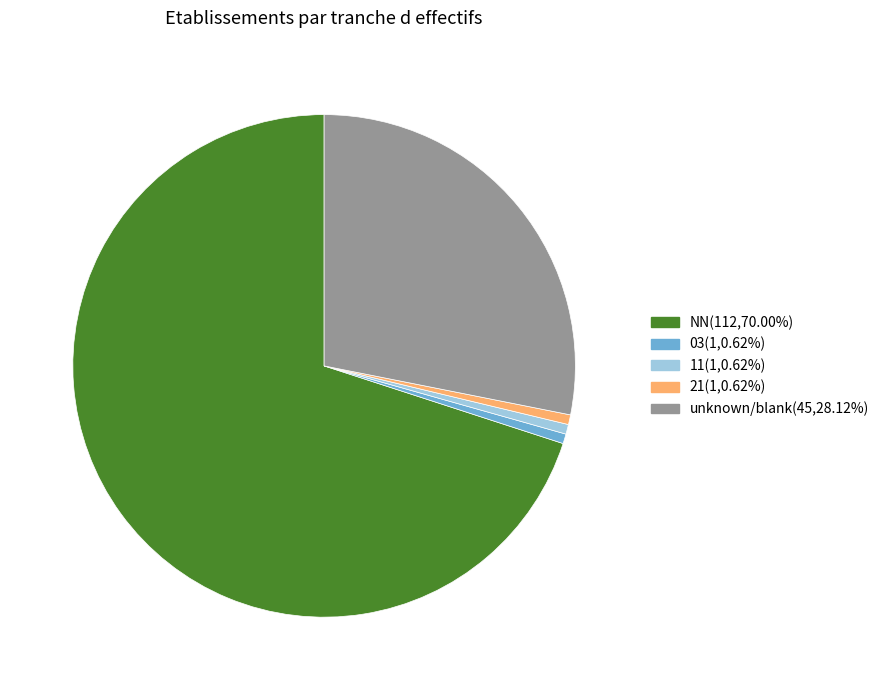

Is there any slice that represents more than half of the pie?

Yes